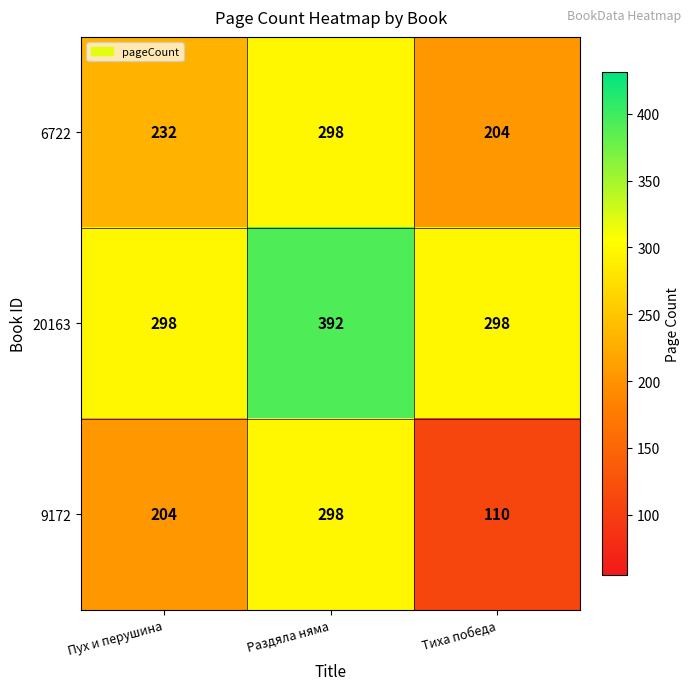

Reading left to right, extract all data points from this chart.

6722: Пух и перушина=232	Раздяла няма=298	Тиха победа=204
20163: Пух и перушина=298	Раздяла няма=392	Тиха победа=298
9172: Пух и перушина=204	Раздяла няма=298	Тиха победа=110